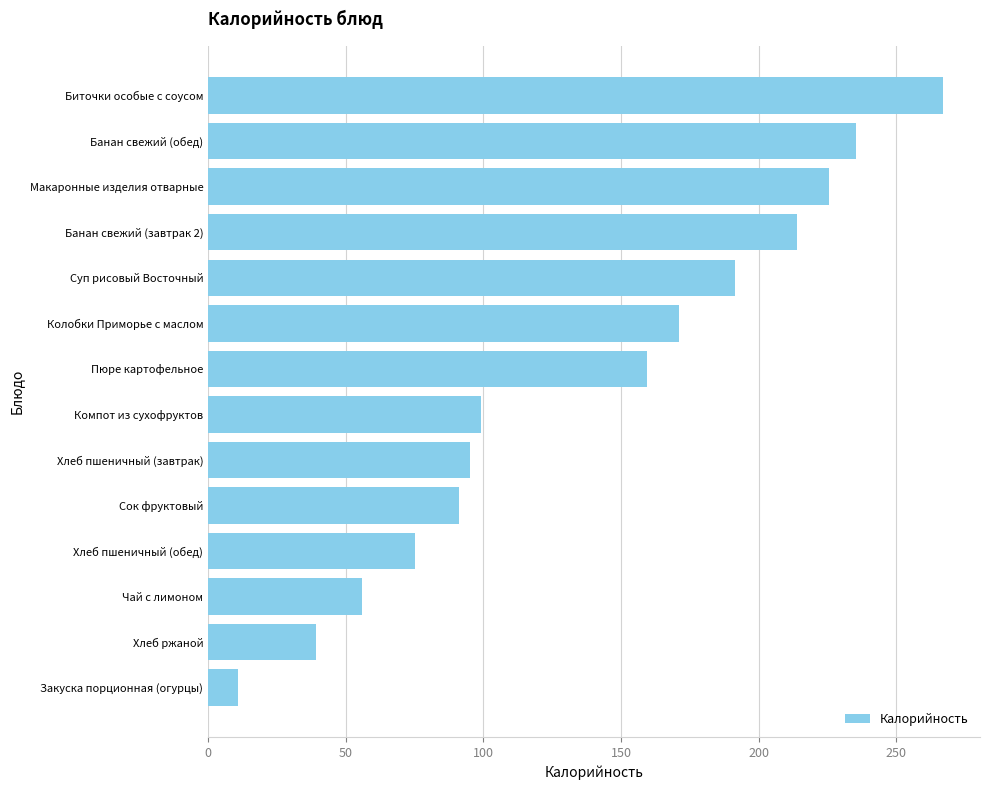

How many categories are shown in the chart?

14